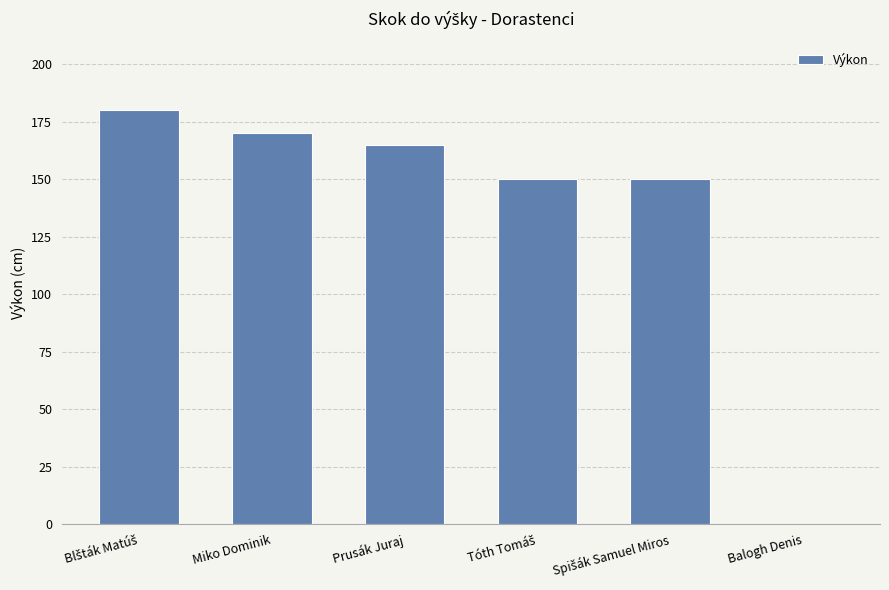

How many values are above zero?

5